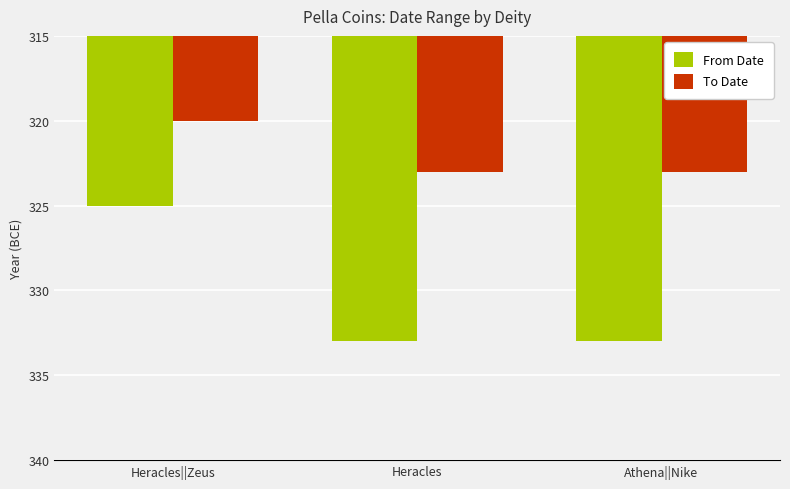

Does the chart contain any negative values?

Yes